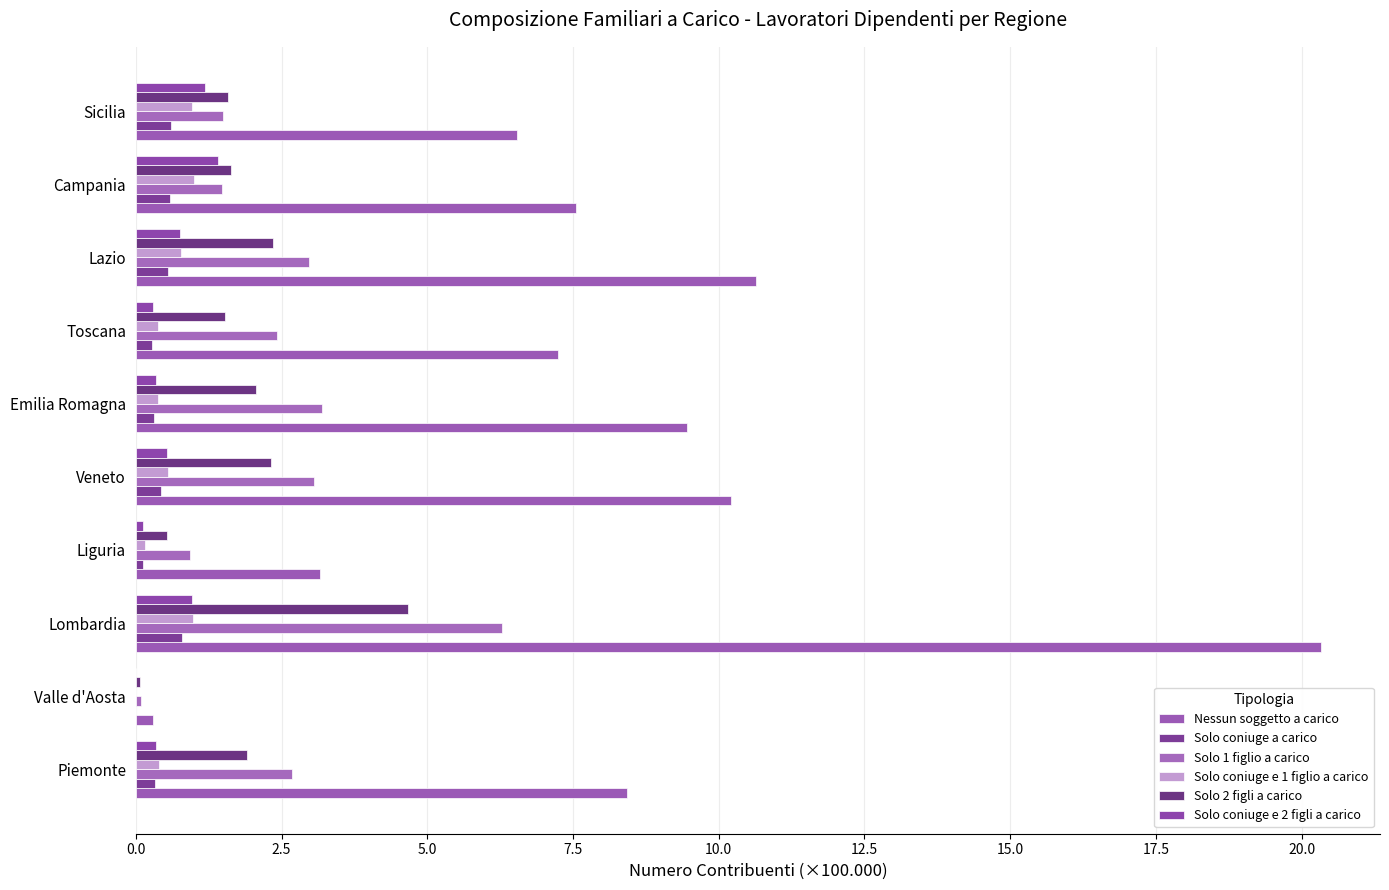

How many categories are shown in the chart?

10